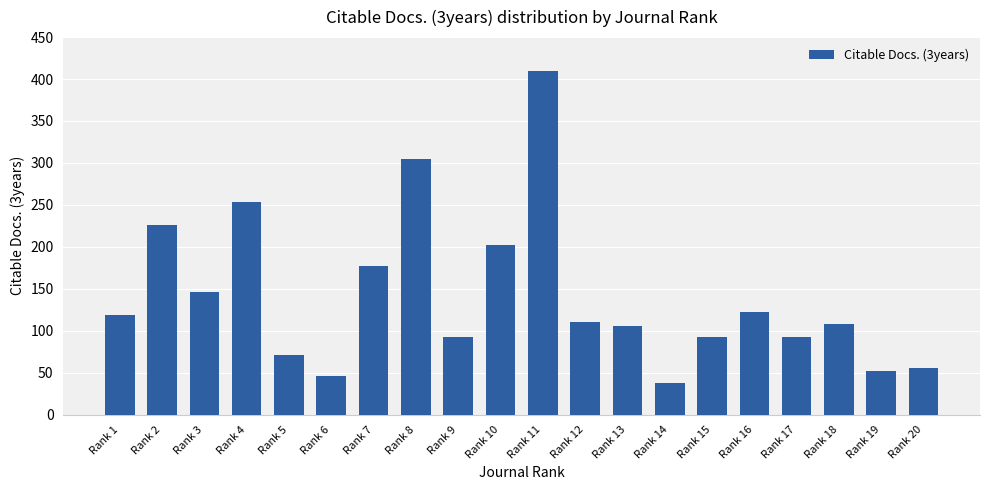

At which label is the value closest to 223?

Rank 2